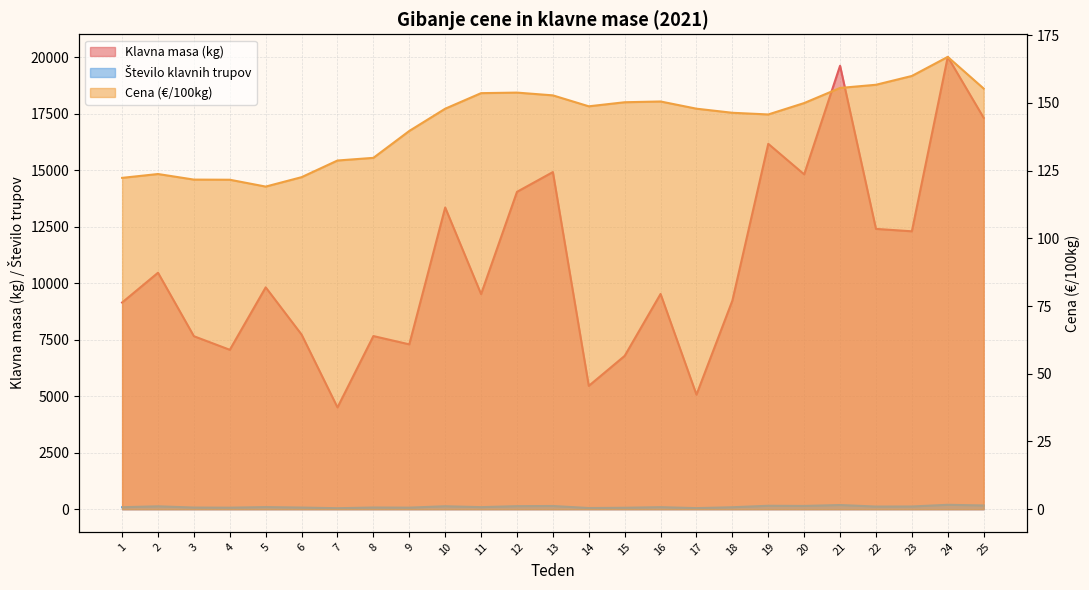

What is the approximate value of Število klavnih trupov at 20?

144.0